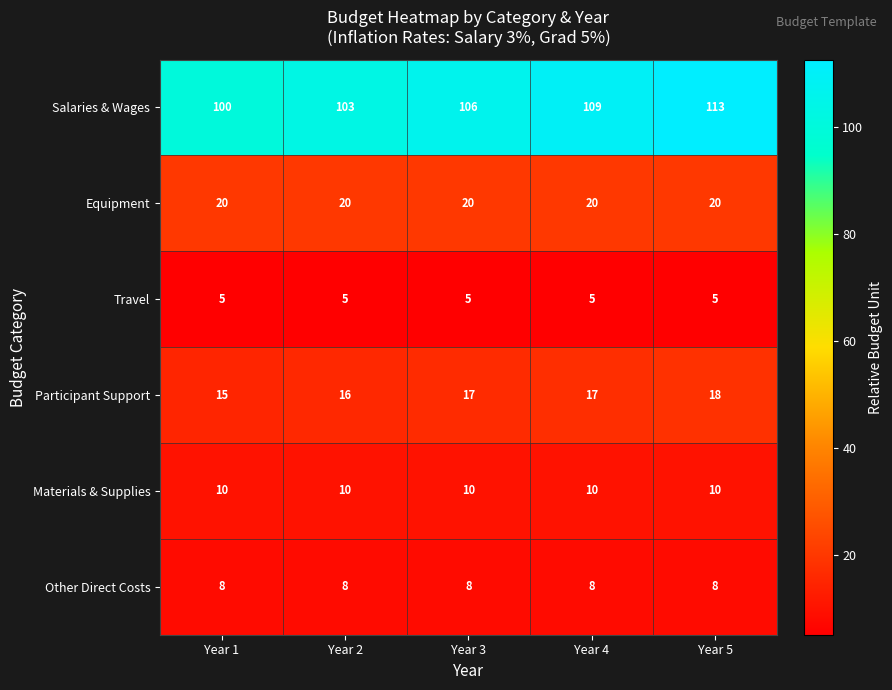

What is the minimum value shown in the chart?

5